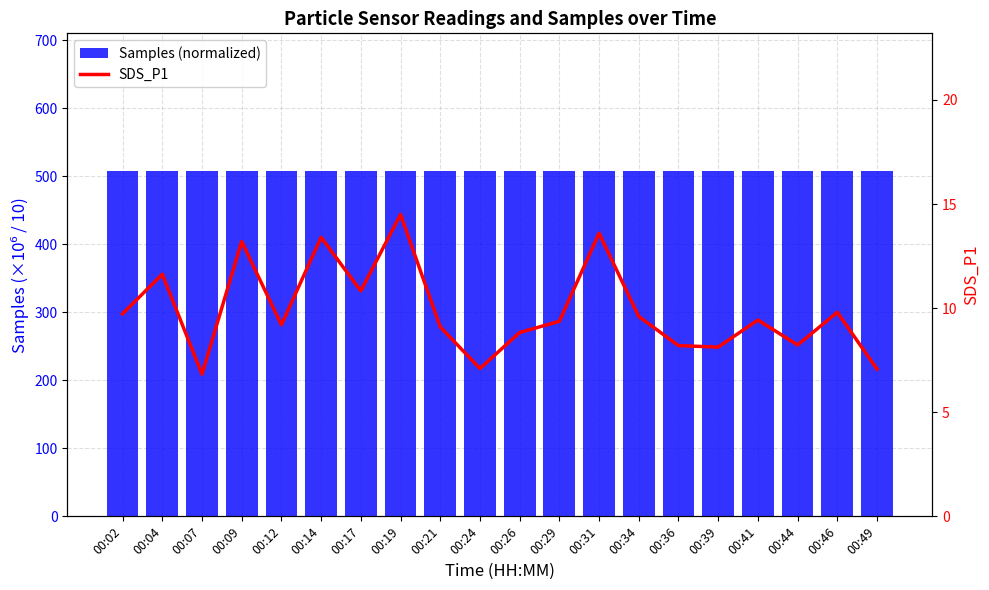

What is the difference between the maximum and minimum values in the SDS_P1 series?

7.7